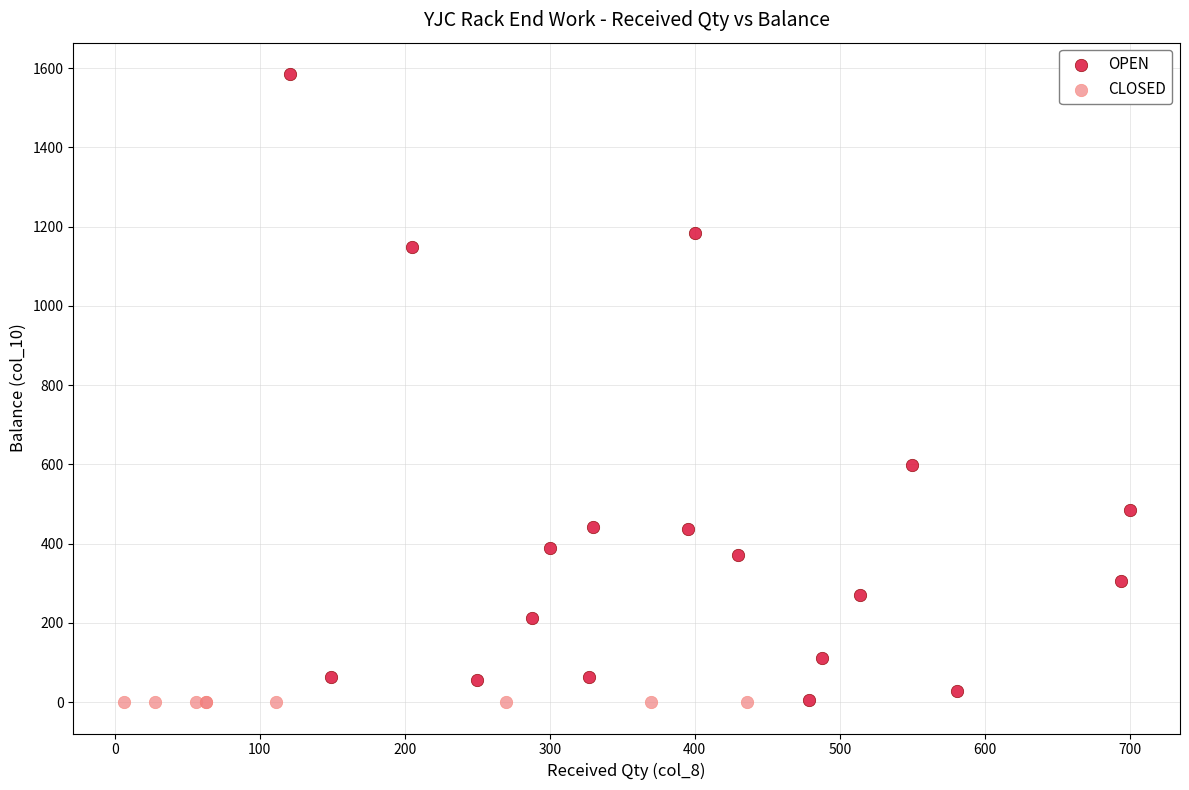

Which series contains the highest Y value?

OPEN